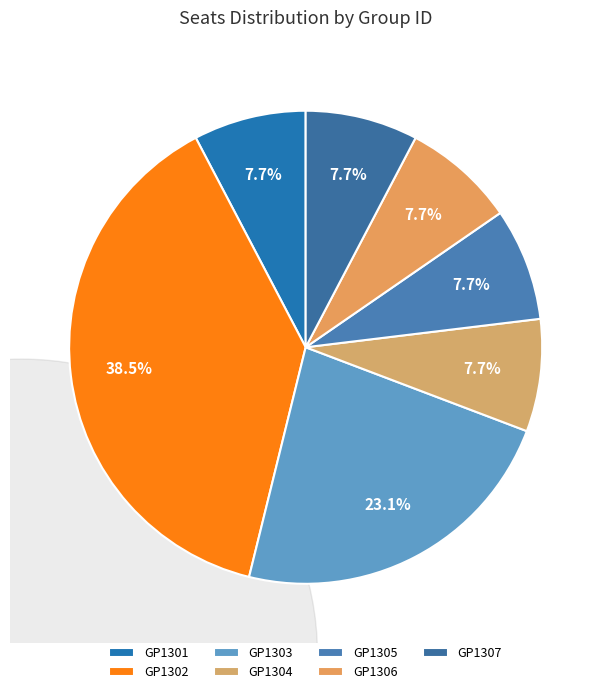

To the nearest percent, what is the average slice percentage?

14%